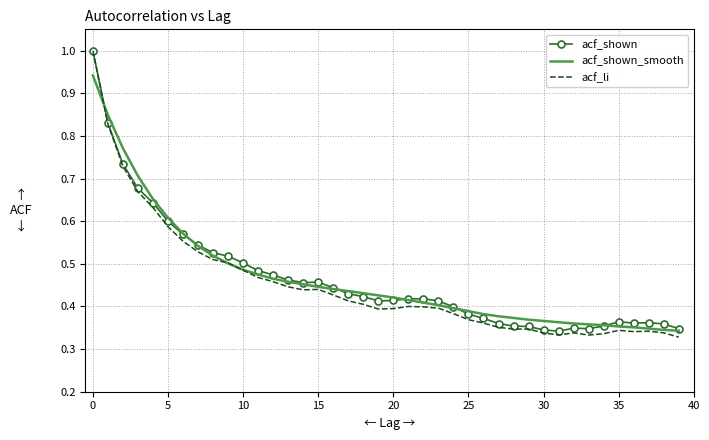

Which series has the widest spread of values?

acf_li